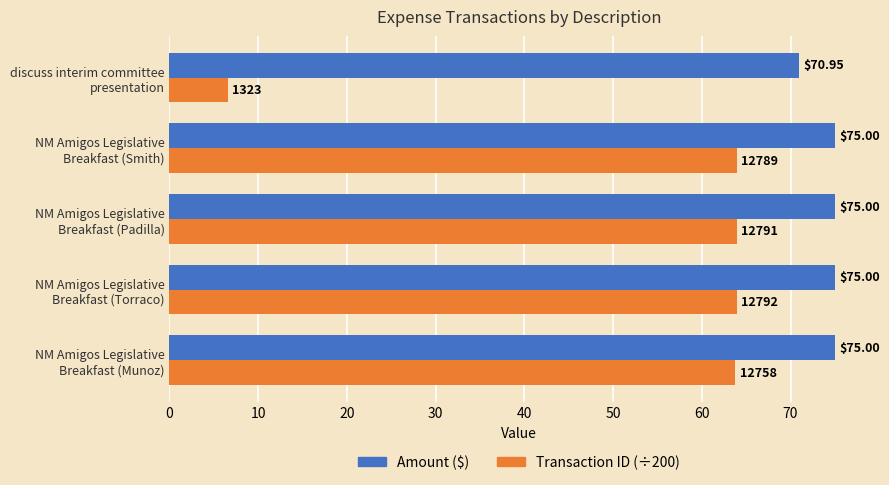

List the series in order of their peak value, highest first.

Amount ($), Transaction ID (÷200)